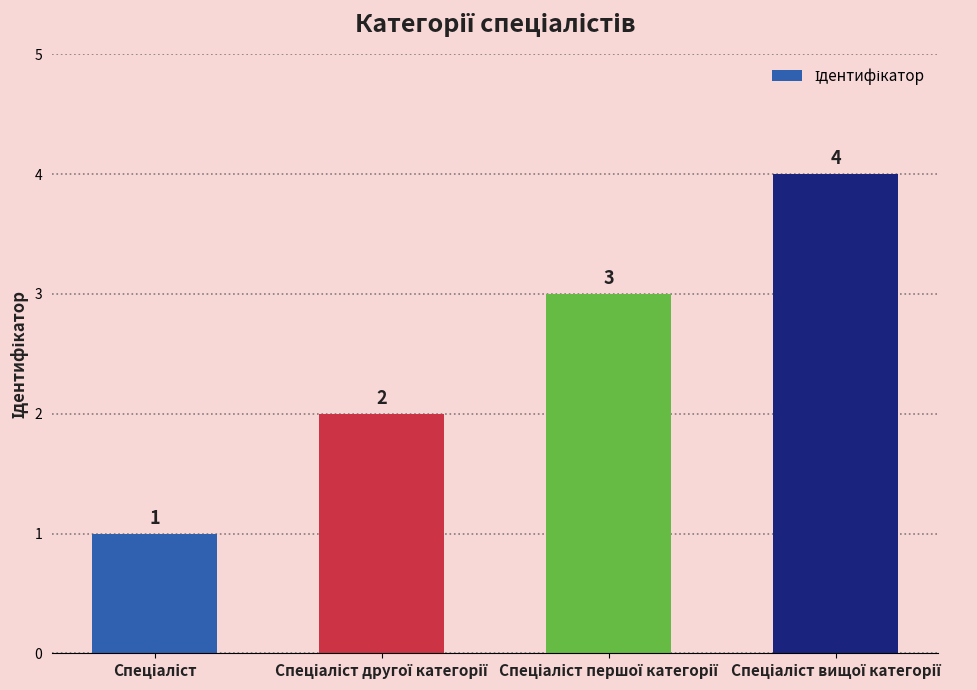

What is the value of the 2nd bar from the left?

2